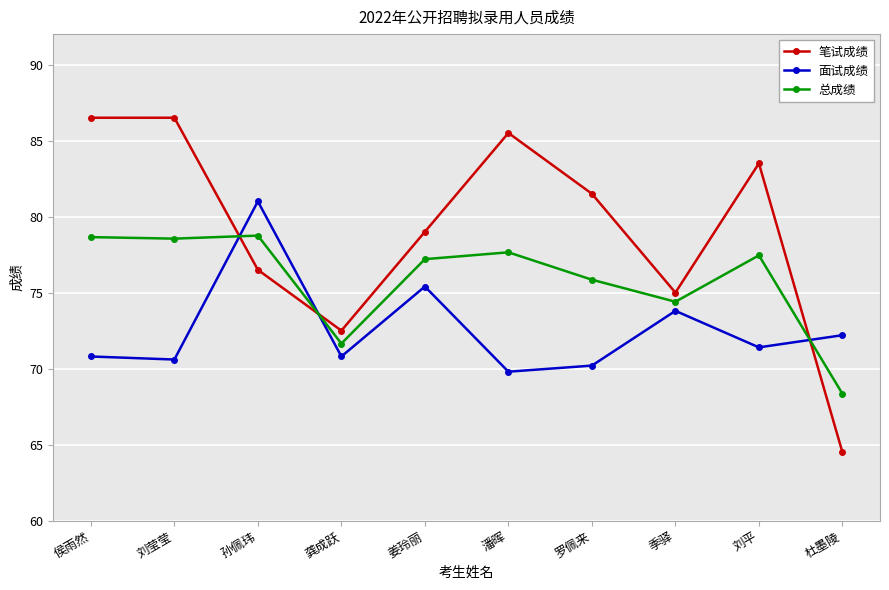

Where does the 笔试成绩 series first go above 81?

侯雨然